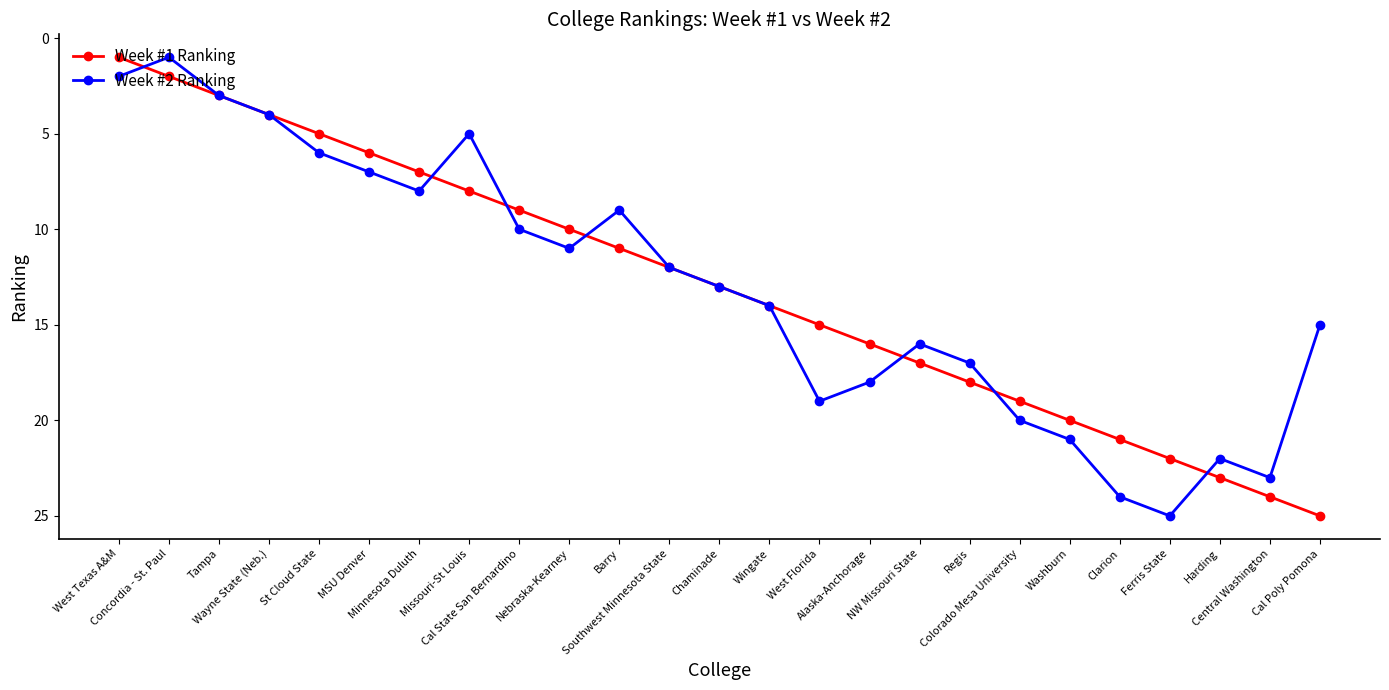

True or false: Week #2 Ranking has more than 2 interior local peaks.

True